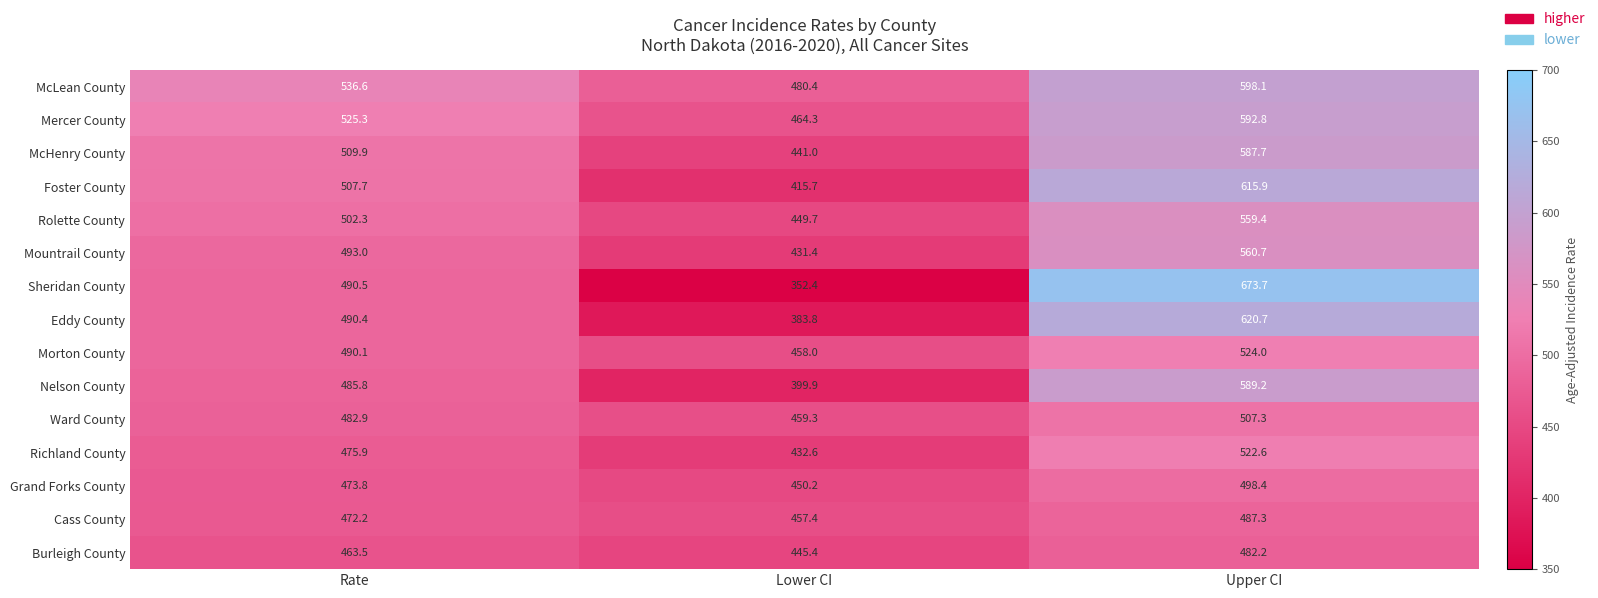

At which label is Richland County closest to 477?

Rate